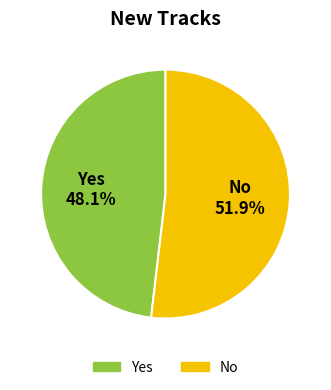

What percentage is the Yes slice, to the nearest percent?

48%